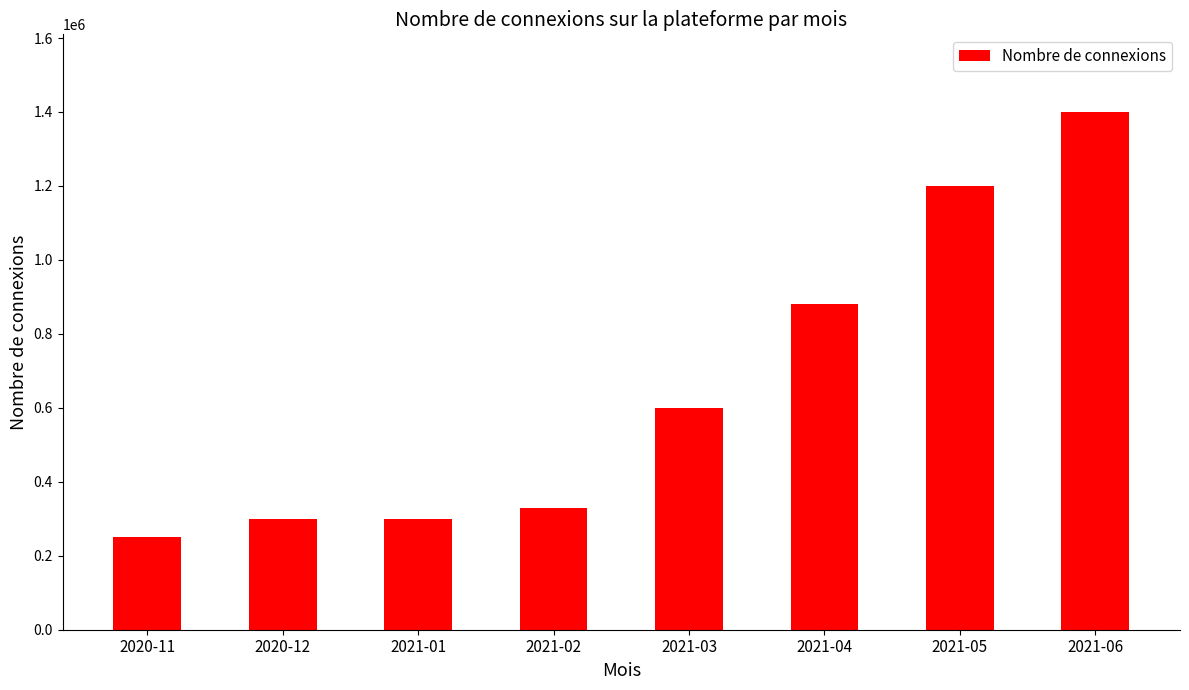

What is the value of the 6th bar from the left?

880000